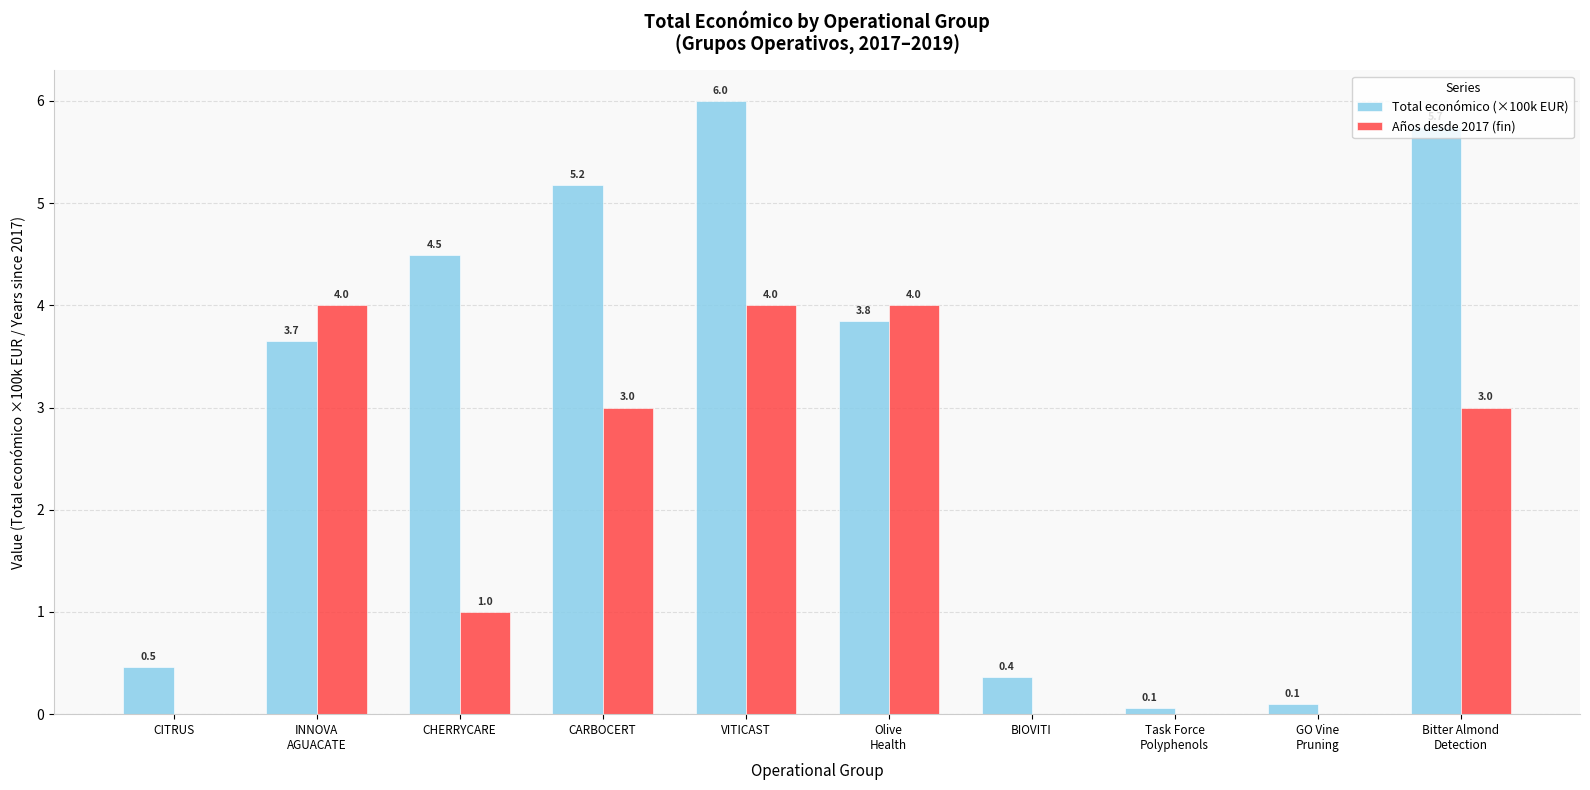

At which label does Total económico (×100k EUR) first exceed 3?

INNOVA
AGUACATE